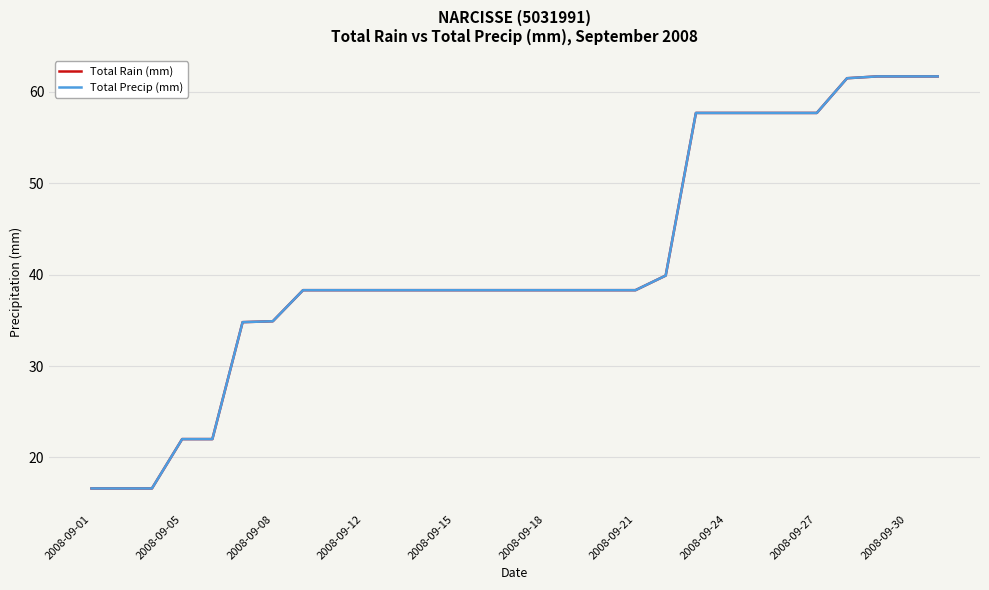

True or false: Total Precip (mm) and Total Rain (mm) intersect in this chart.

False